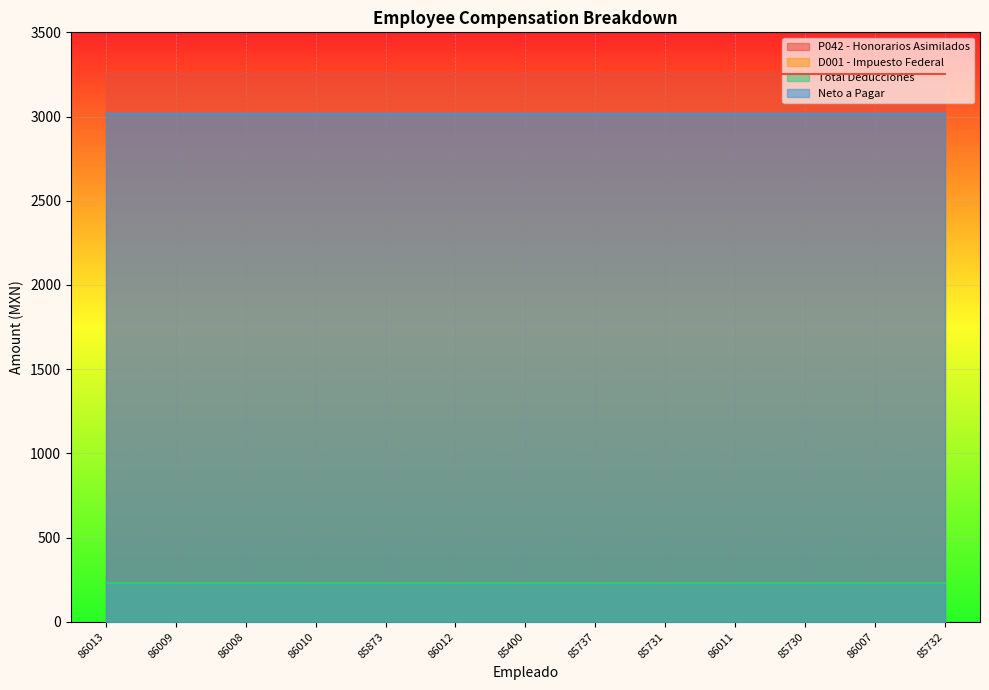

True or false: Total Deducciones has more than 1 points higher than both neighbors.

False